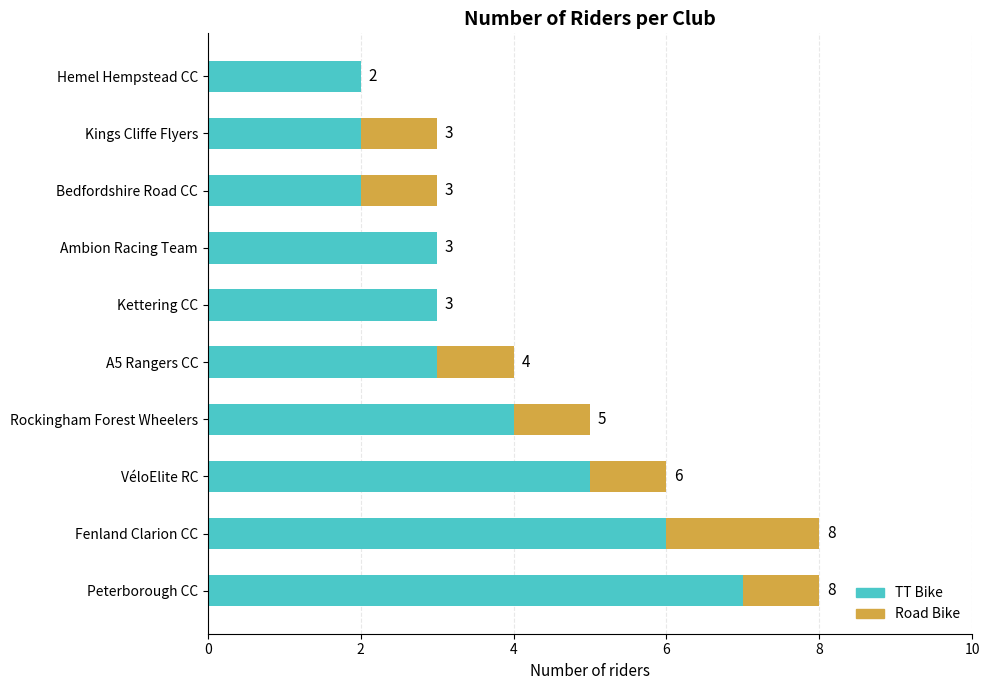

At which label is TT Bike closest to 4?

Rockingham Forest Wheelers